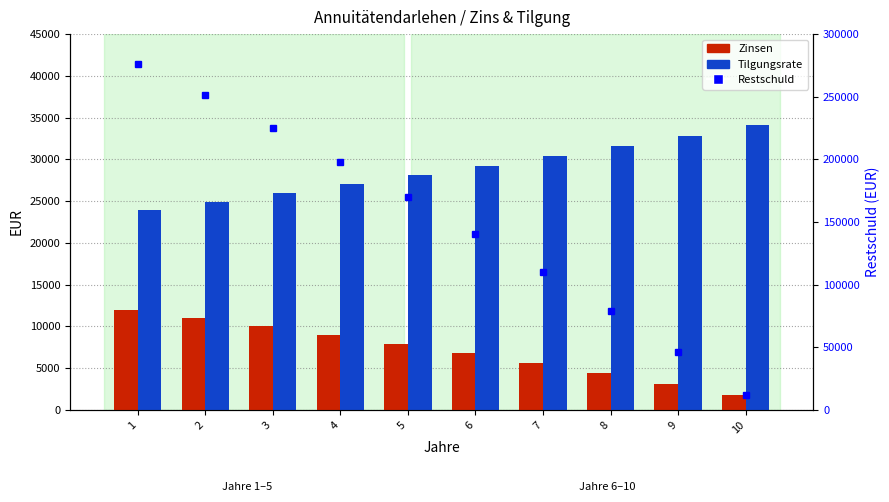

What is the difference between the Zinsen values at 4 and 9?

5848.9